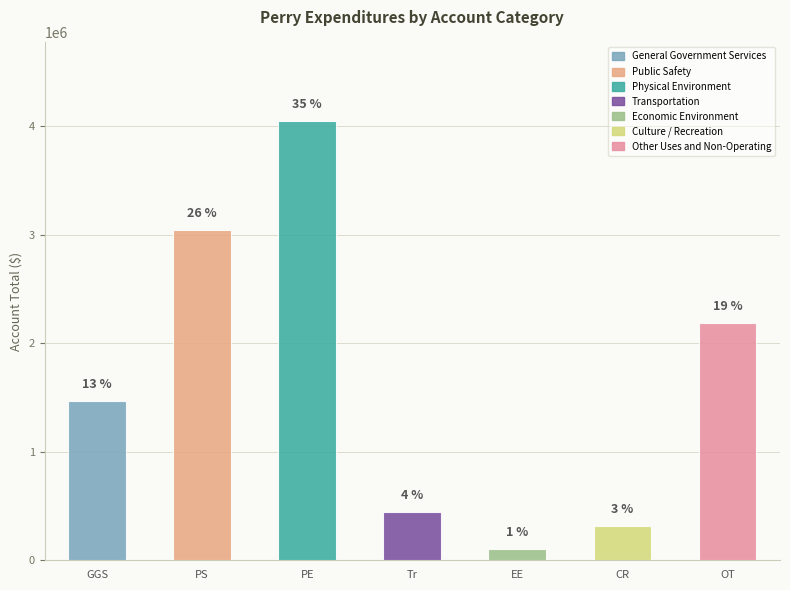

Rank the categories by value from lowest to highest.

Economic Environment, Culture / Recreation, Transportation, General Government Services, Other Uses and Non-Operating, Public Safety, Physical Environment